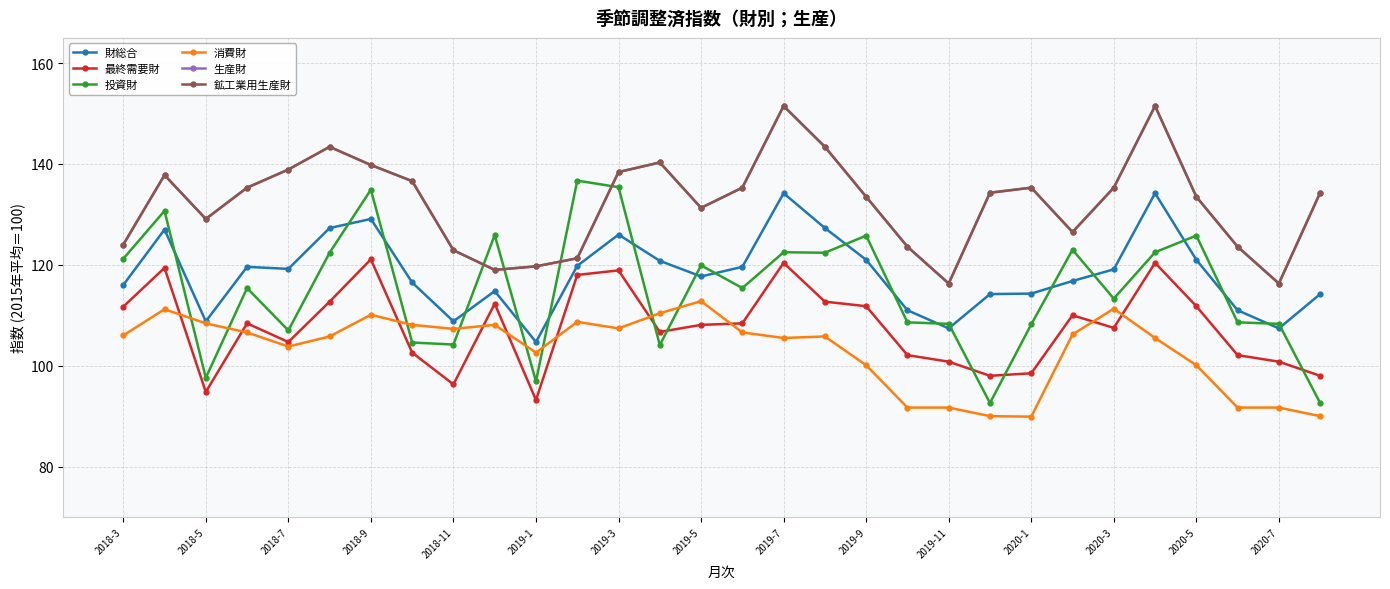

Does the chart have visible grid lines?

Yes